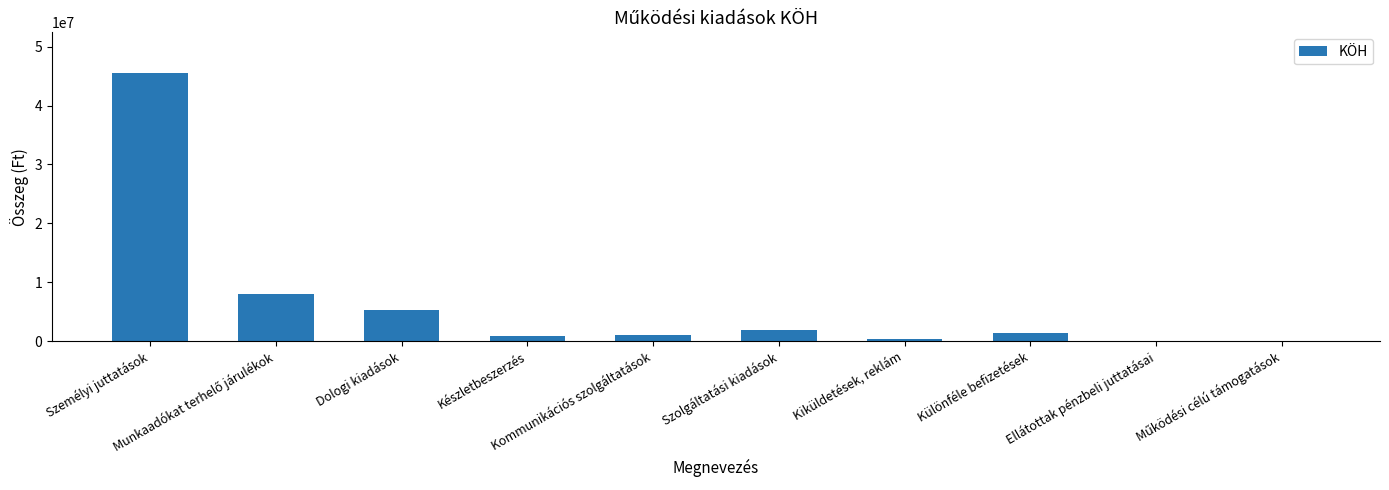

What is the greatest value displayed?

45574624